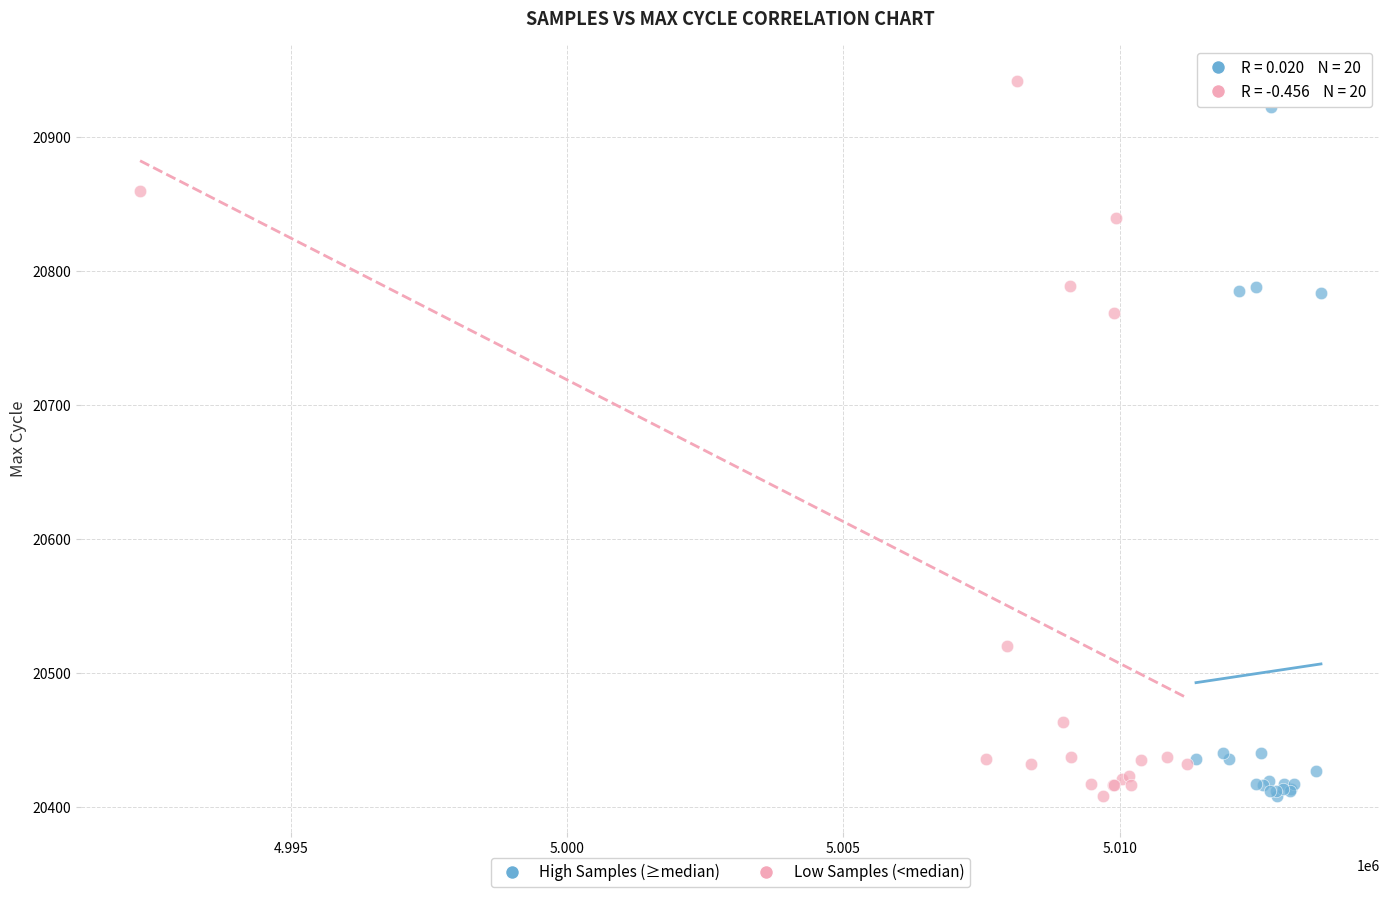

Which series has the largest Y range (max minus min)?

Low Samples (<median)